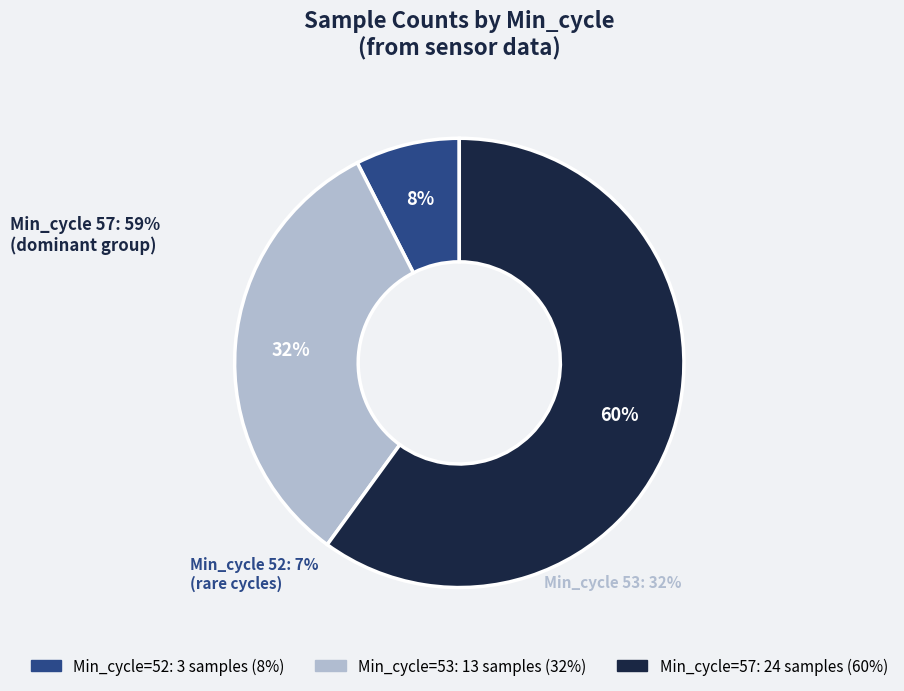

To the nearest percent, what is the average slice percentage?

33%